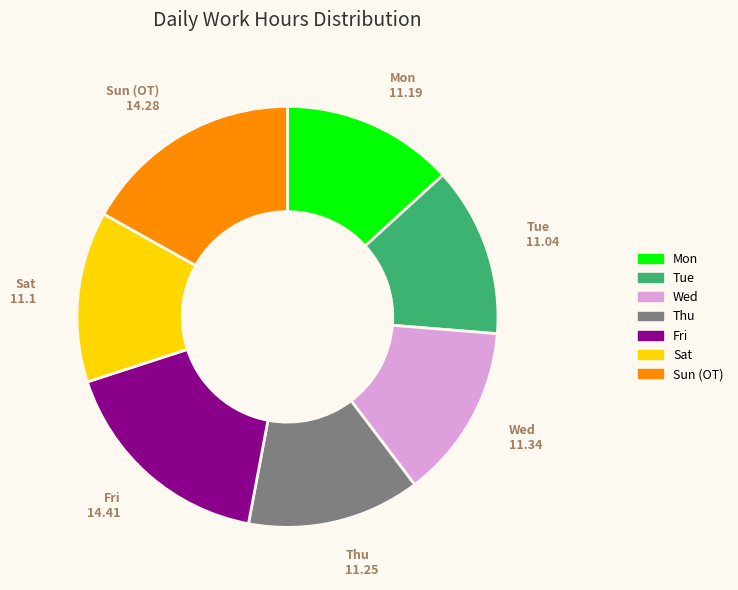

Is it true that Fri is 25% of the pie?

False